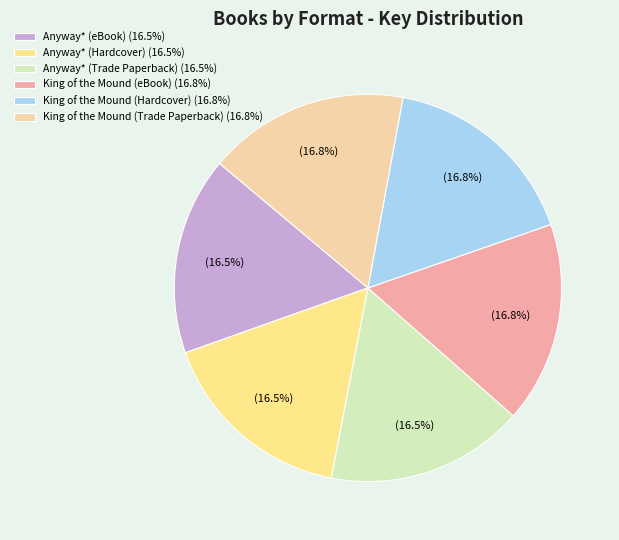

Is the sum of King of the Mound (eBook) and King of the Mound (Trade Paperback) greater than half?

No